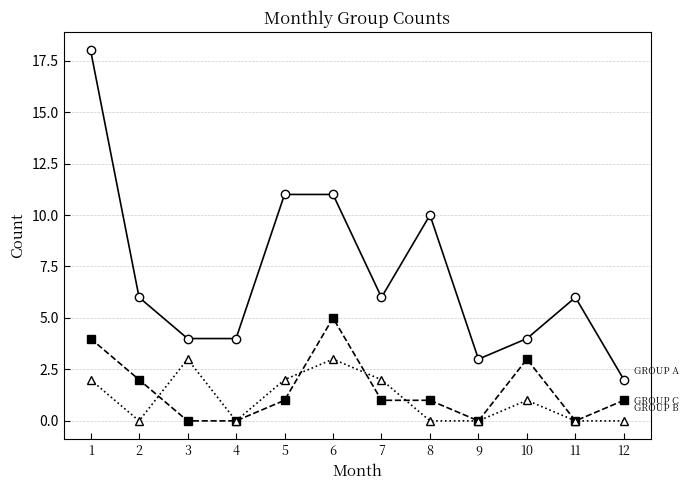

What is the spread (max minus min) of values at 8?

10